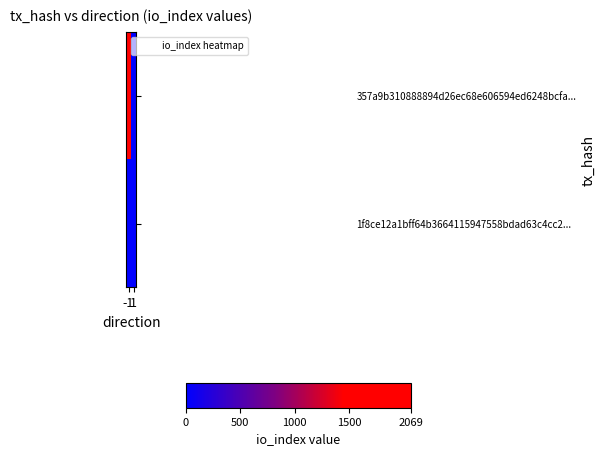

Reading left to right, transcribe all the data shown in this chart.

357a9b310888894d26ec68e606594ed6248bcfa...: -1=2069	1=0
1f8ce12a1bff64b3664115947558bdad63c4cc2...: -1=0	1=0